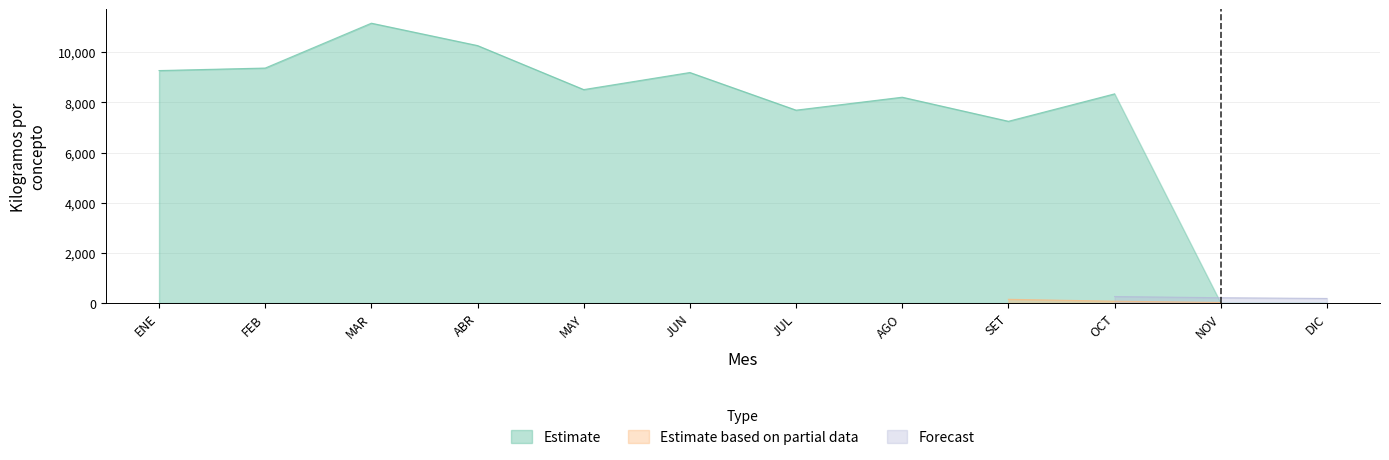

The Estimate series shows 7690.0 at JUL. True or false?

True